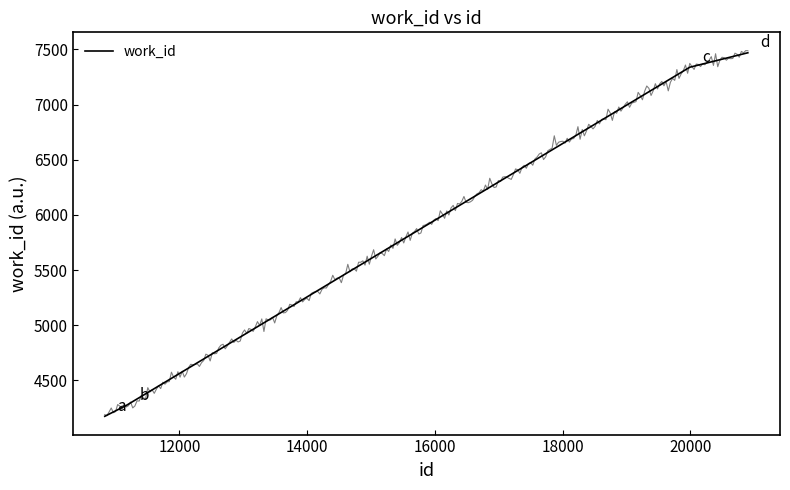

Reading right to left, extract all data points from this chart.

7470	7339	4274	4175